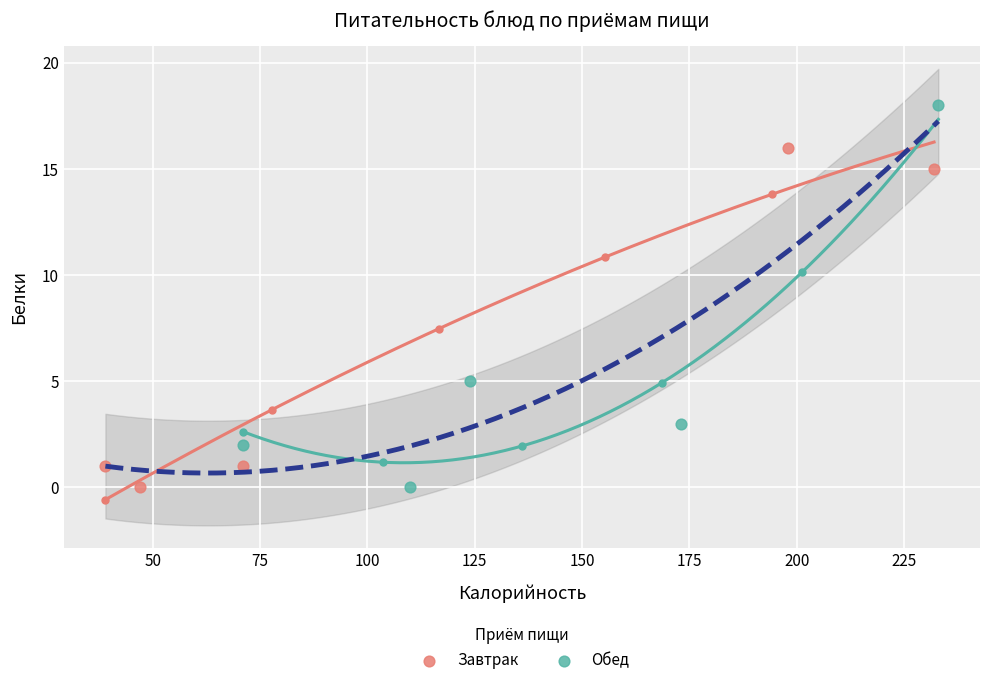

Which series has the widest spread of Y values?

Обед